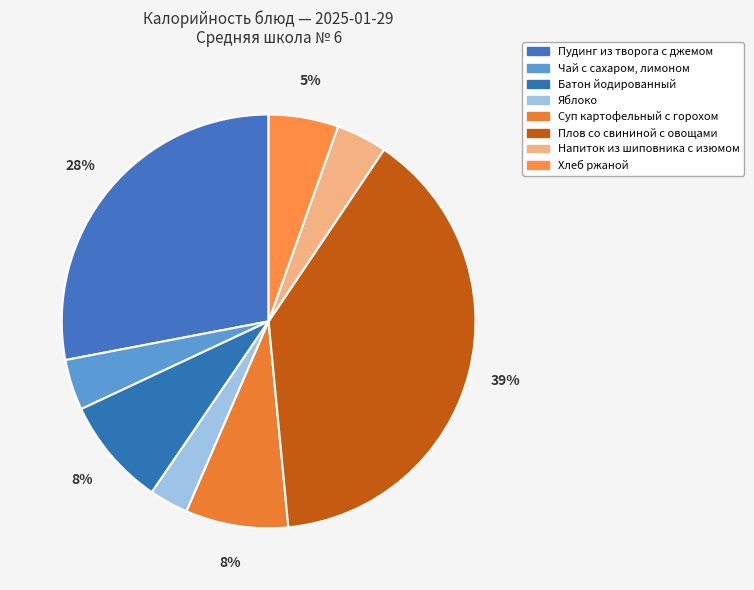

How many segments does this pie chart have?

8